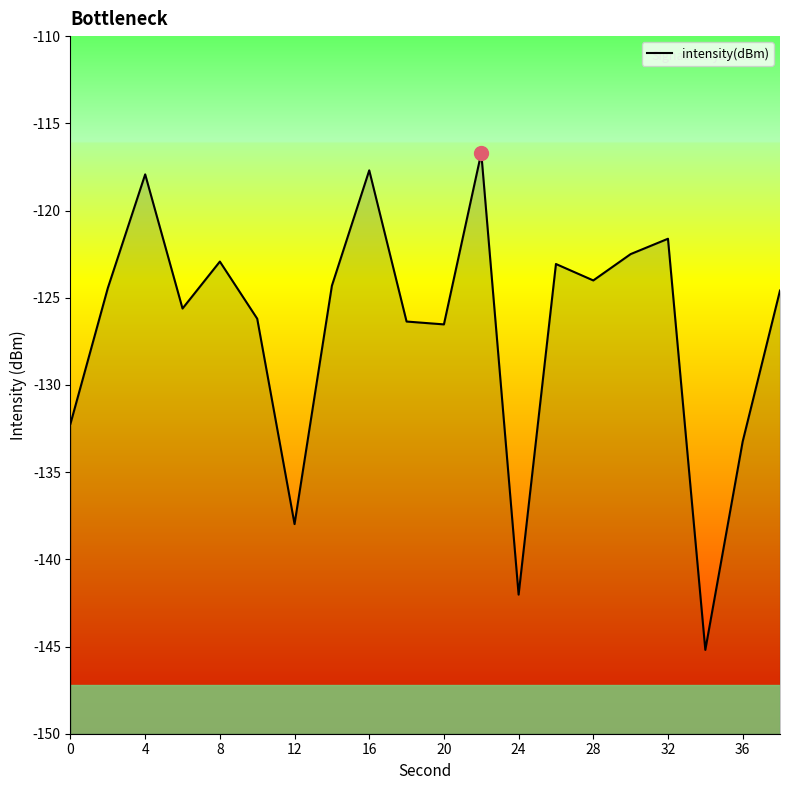

What is the change in value from 32 to 19?

-6.9